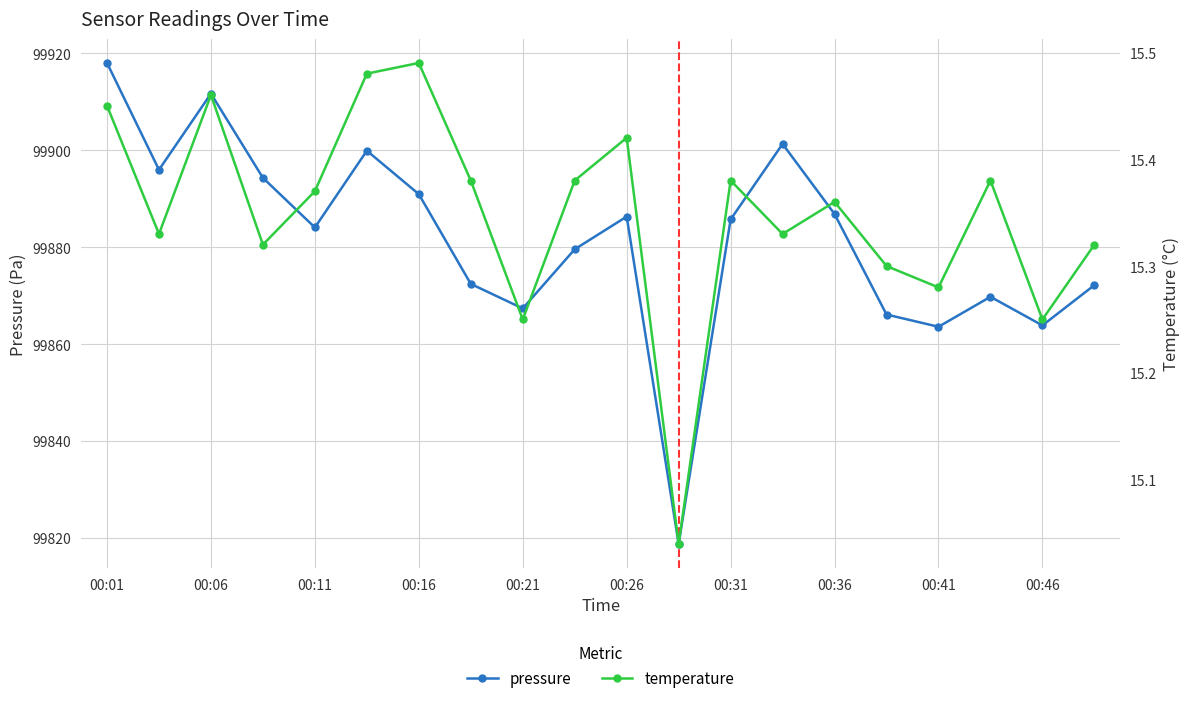

At which category is the sum across all series the highest?

00:01